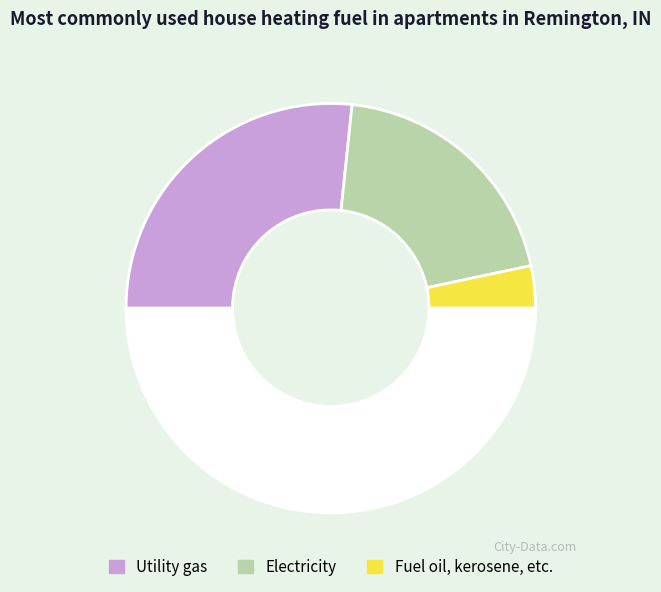

Count the number of slices in the pie.

4